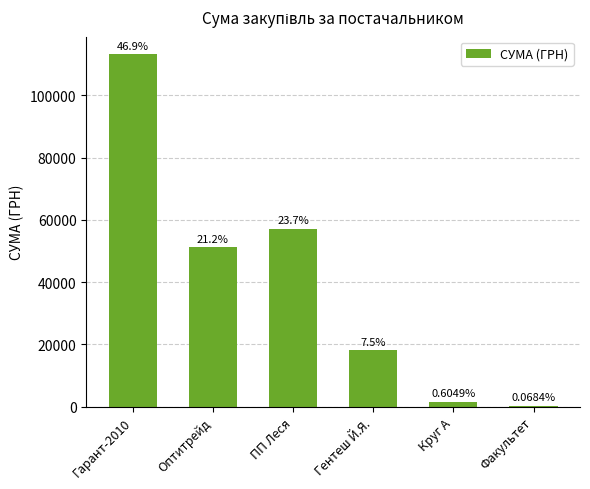

Are the bars horizontal?

No